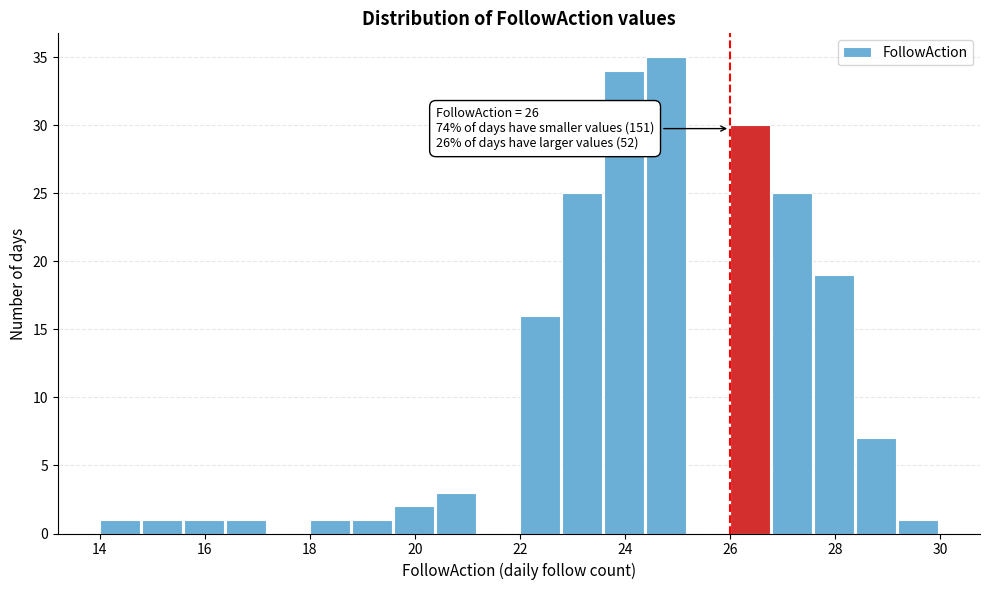

Over which range of the x-axis is the bar tallest?

24.4 to 25.2